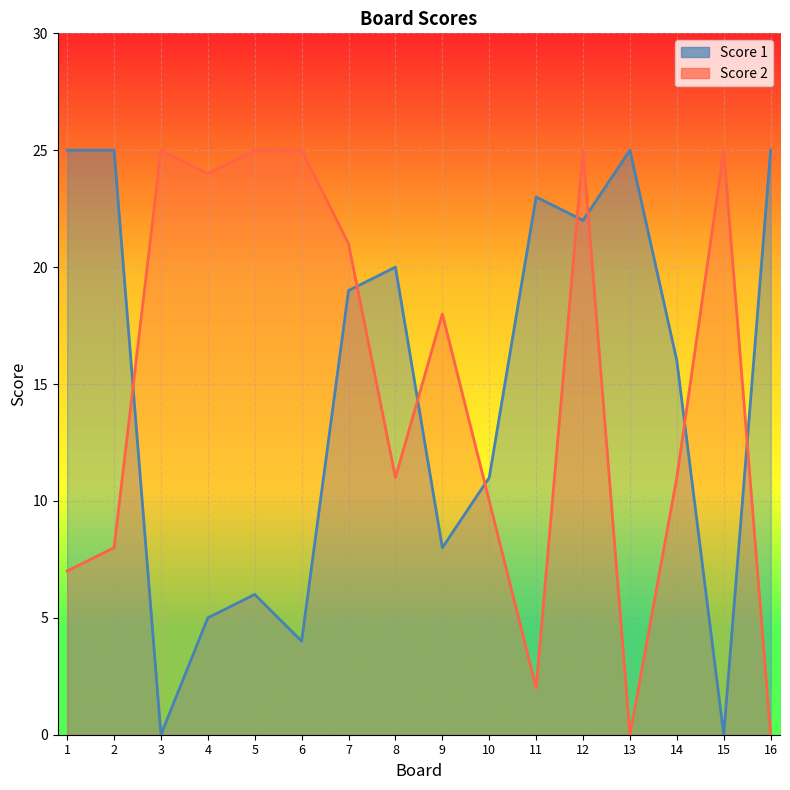

What is the spread (max minus min) of values at 13?

25